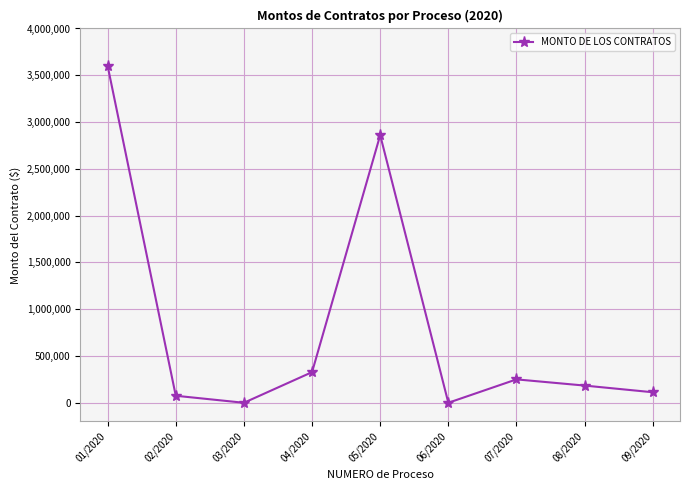

What is the difference between the maximum and second lowest values?

3600000.0